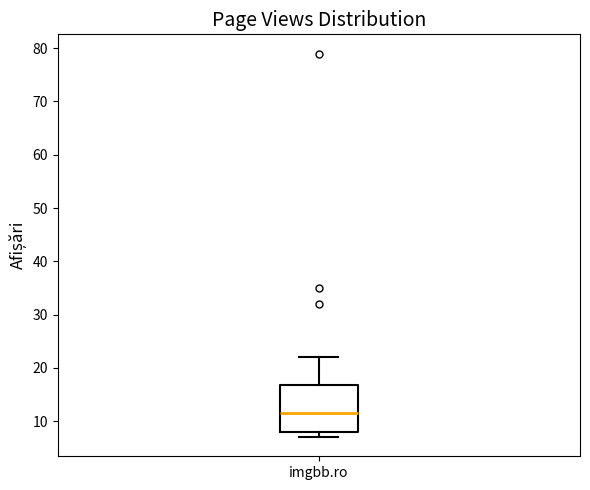

Read this box plot against the y-axis: the position of the median line, the range covered by the box, and the ends of both whiskers. The values are not printed on the chart, so give them approximately, as read against the axis.

median 12, box 8 to 17, whiskers 7 to 22